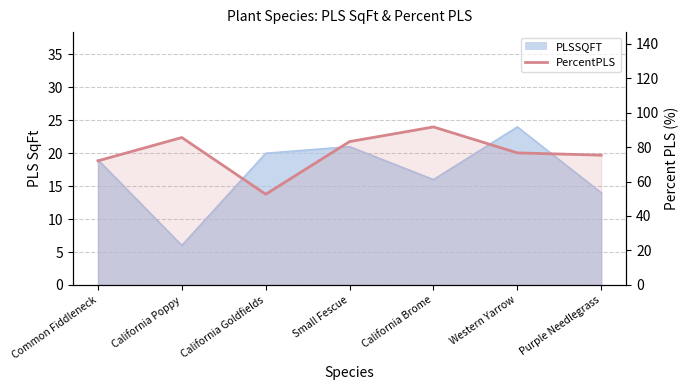

How many lines are shown in the chart?

1